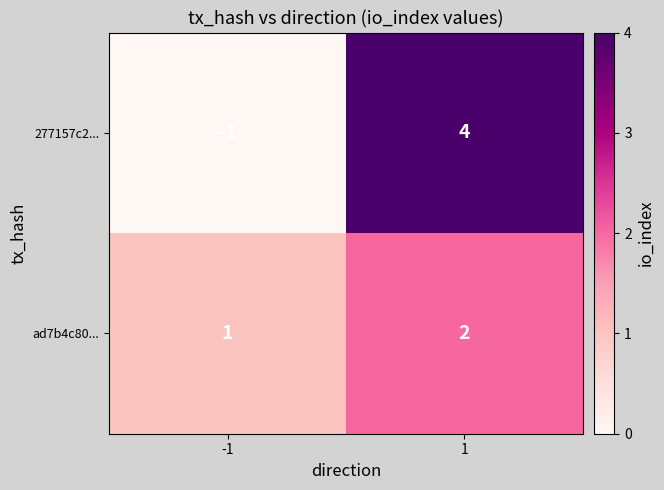

Is the value of 277157c2... at -1 greater than the value of ad7b4c80... at -1?

No